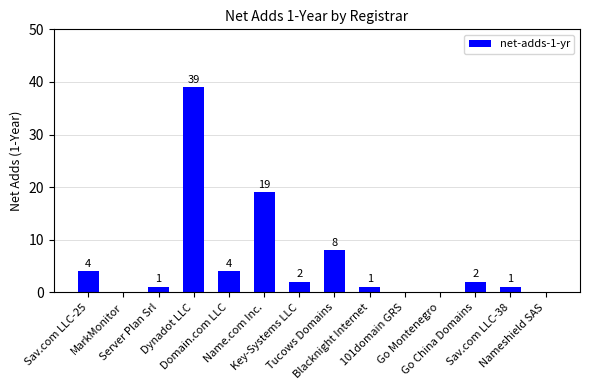

Where is the data nearest to the value 19?

Name.com Inc.